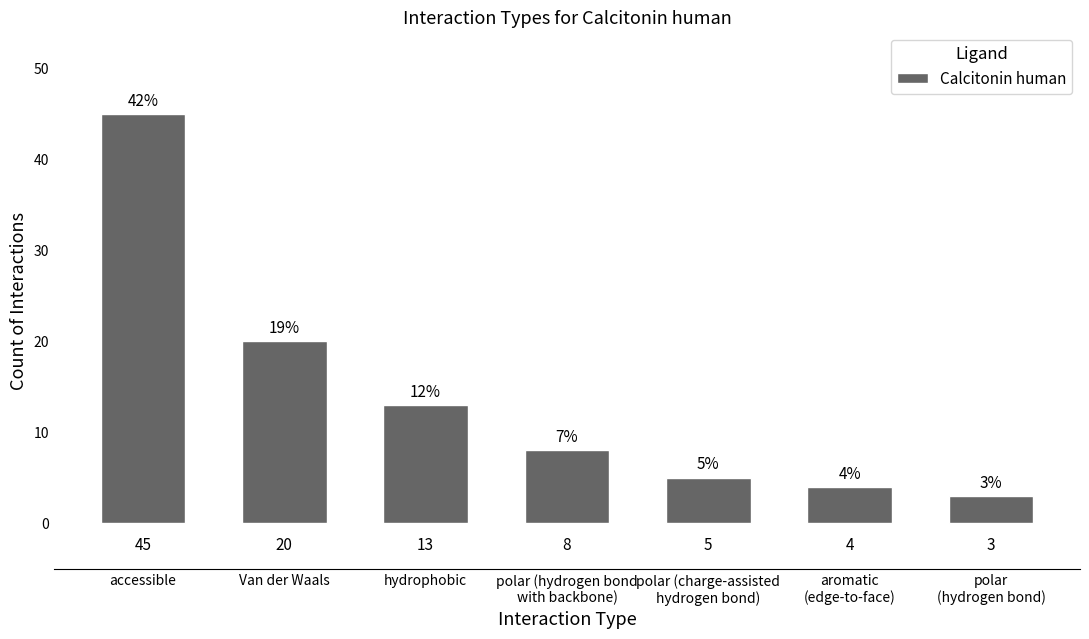

Reading left to right, list all the values displayed in this chart.

45	20	13	8	5	4	3